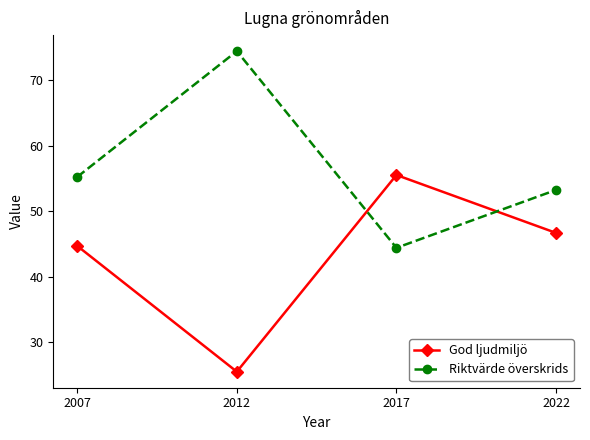

How many times do God ljudmiljö and Riktvärde överskrids cross each other?

2